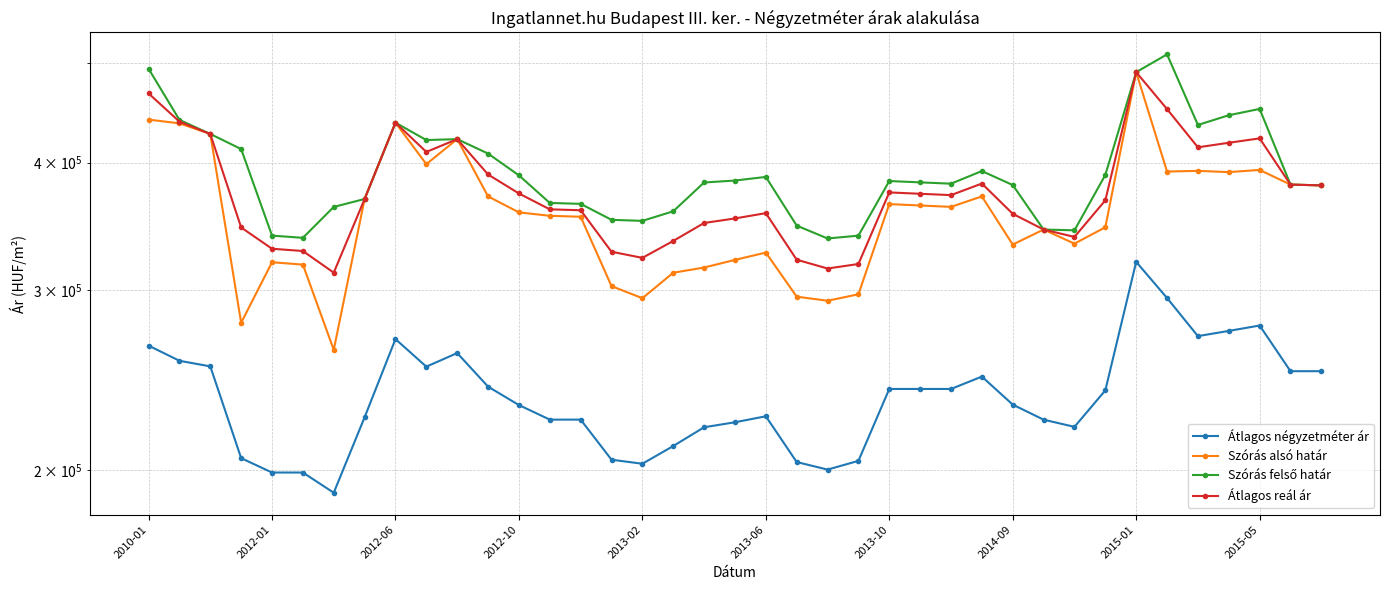

True or false: Szórás alsó határ and Szórás felső határ intersect in this chart.

False